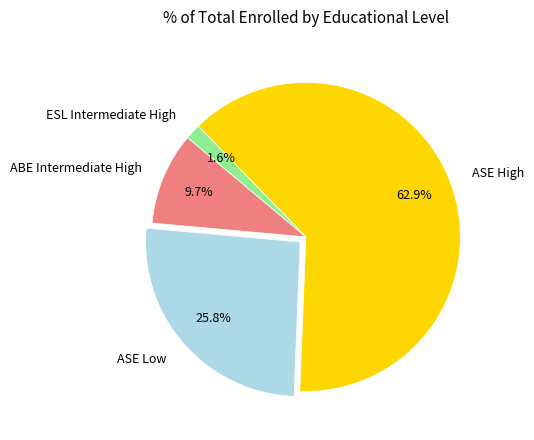

Is it true that ABE Intermediate High is 24% of the pie?

False